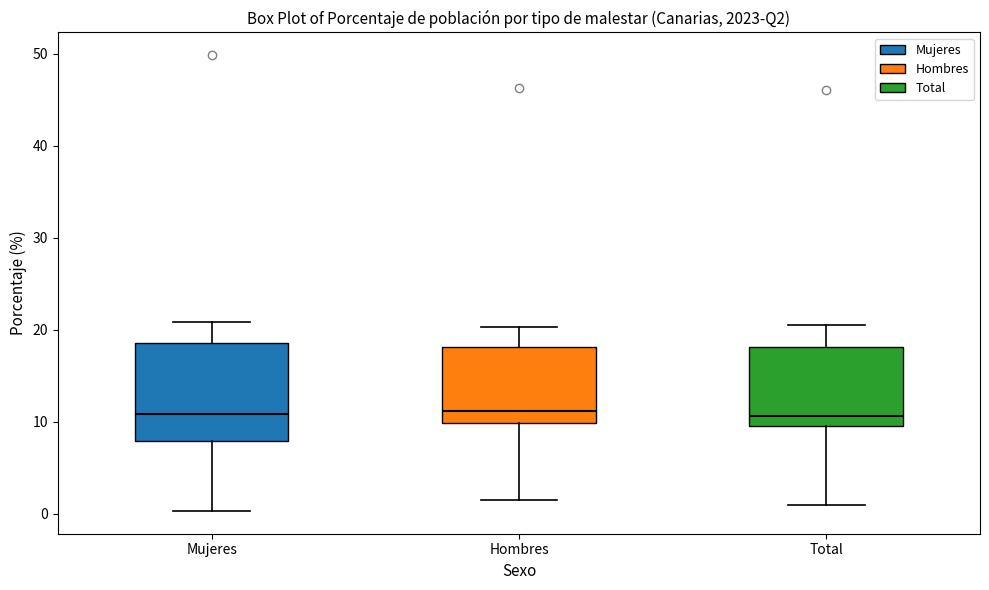

Reading left to right, read every box against the y-axis: the position of its median line, the range the box covers, and the ends of its whiskers. The values are not printed on the chart, so give them approximately, as read against the axis.

Mujeres: median 11, box 8 to 19, whiskers 0 to 21
Hombres: median 11, box 10 to 18, whiskers 2 to 20
Total: median 11, box 10 to 18, whiskers 1 to 21